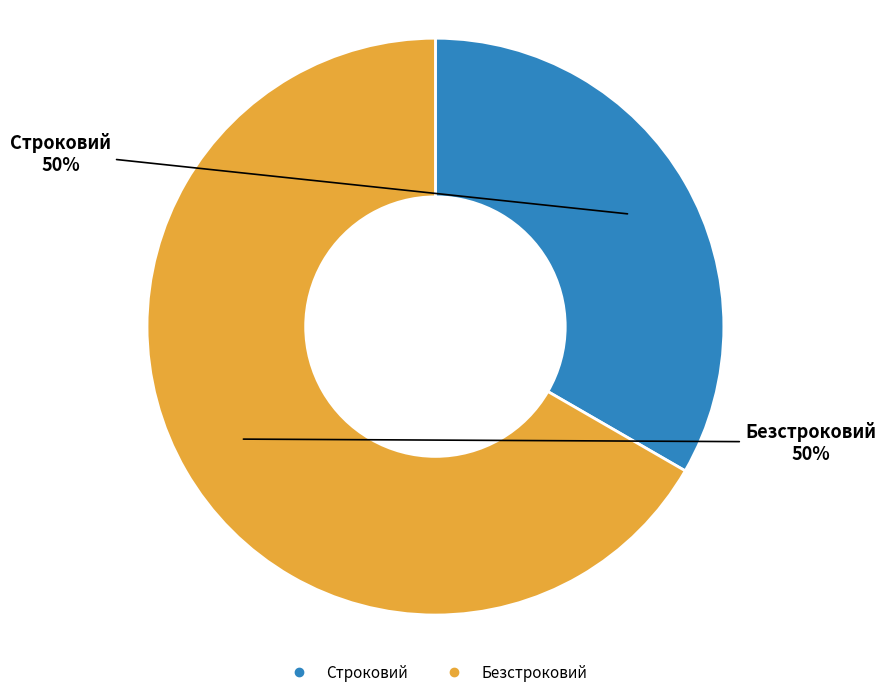

How many segments does this pie chart have?

2